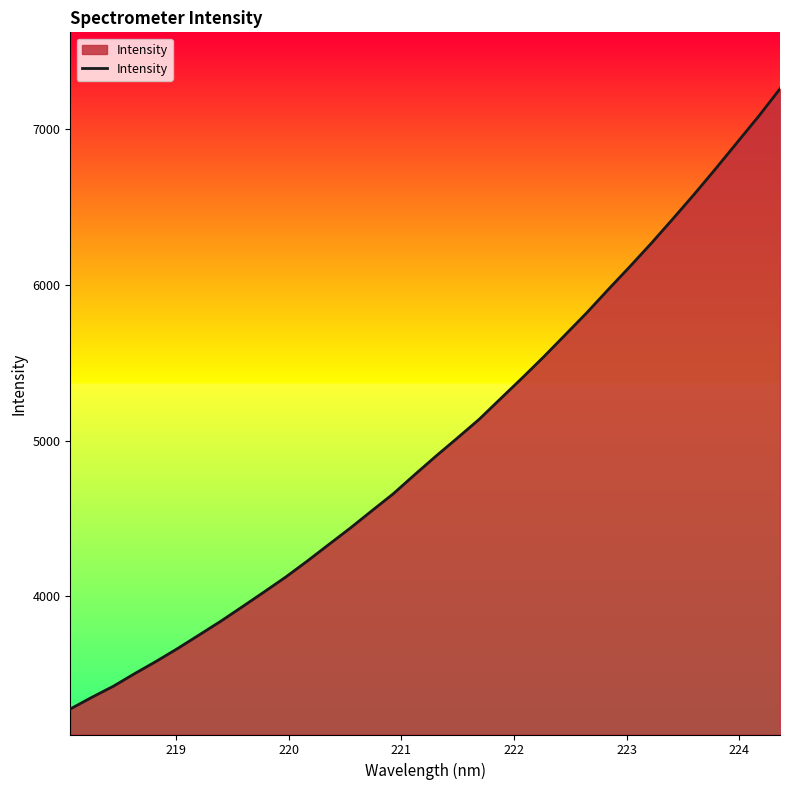

What is the smallest value displayed?

3277.4